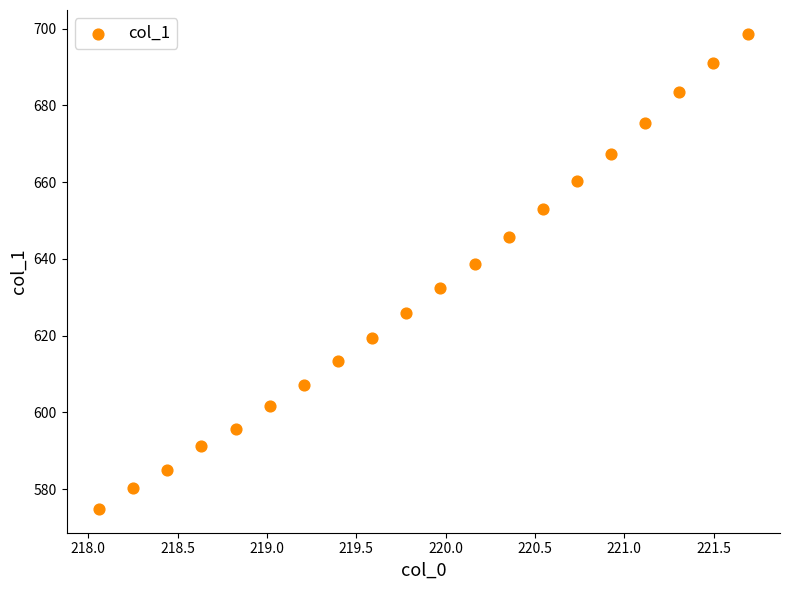

What is the range of X values (max minus min)?

3.6